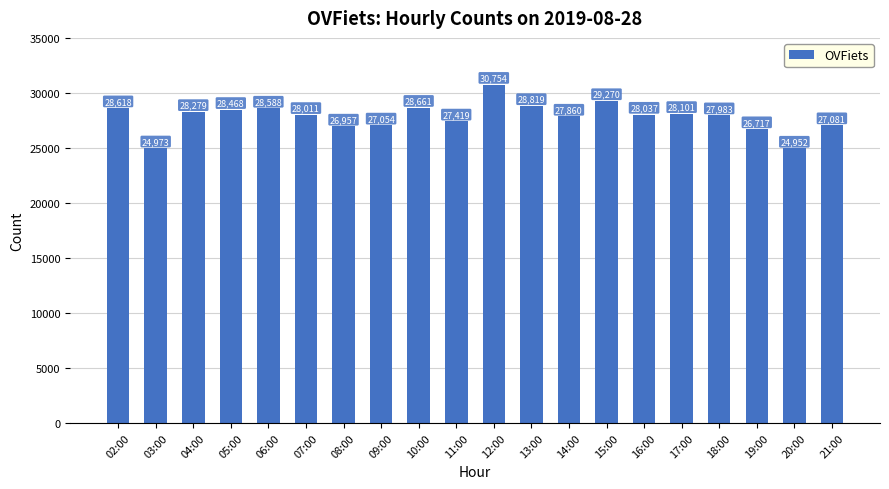

What is the ratio of the value at 19:00 to the value at 08:00?

1.0